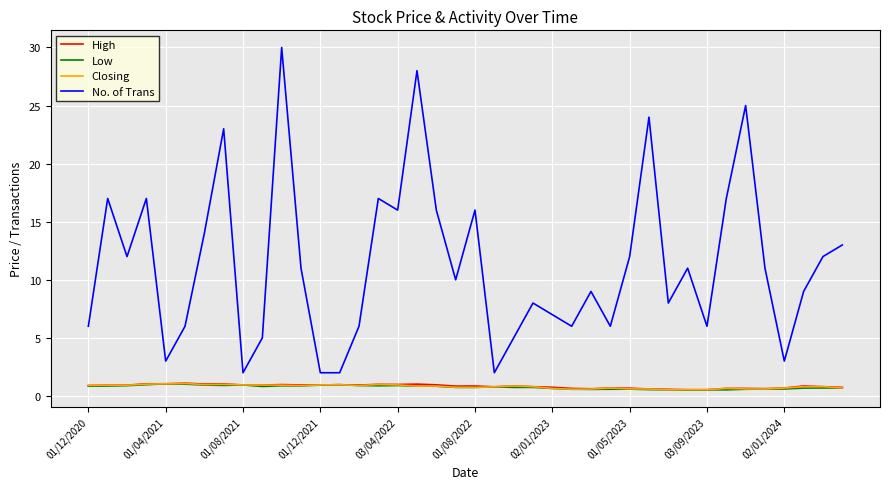

Which series has the widest spread of values?

No. of Trans